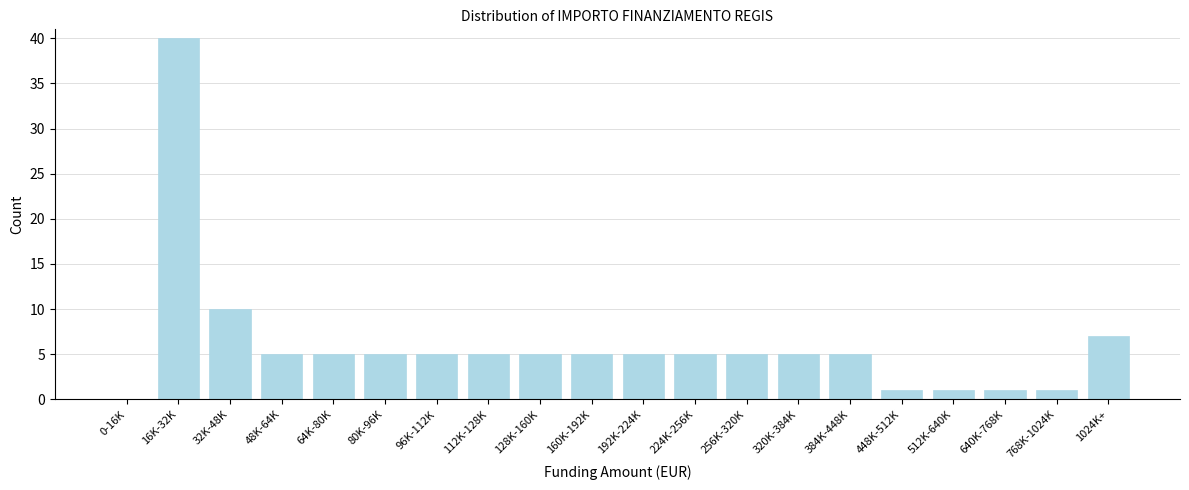

Reading left to right, transcribe all the data shown in this chart.

0-16K=0	16K-32K=40	32K-48K=10	48K-64K=5	64K-80K=5	80K-96K=5	96K-112K=5	112K-128K=5	128K-160K=5	160K-192K=5	192K-224K=5	224K-256K=5	256K-320K=5	320K-384K=5	384K-448K=5	448K-512K=1	512K-640K=1	640K-768K=1	768K-1024K=1	1024K+=7